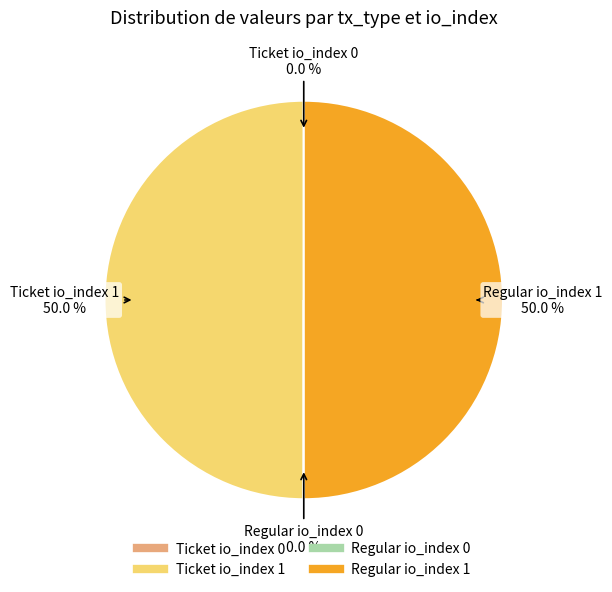

What percentage is the Regular io_index 1 slice, to the nearest percent?

50%